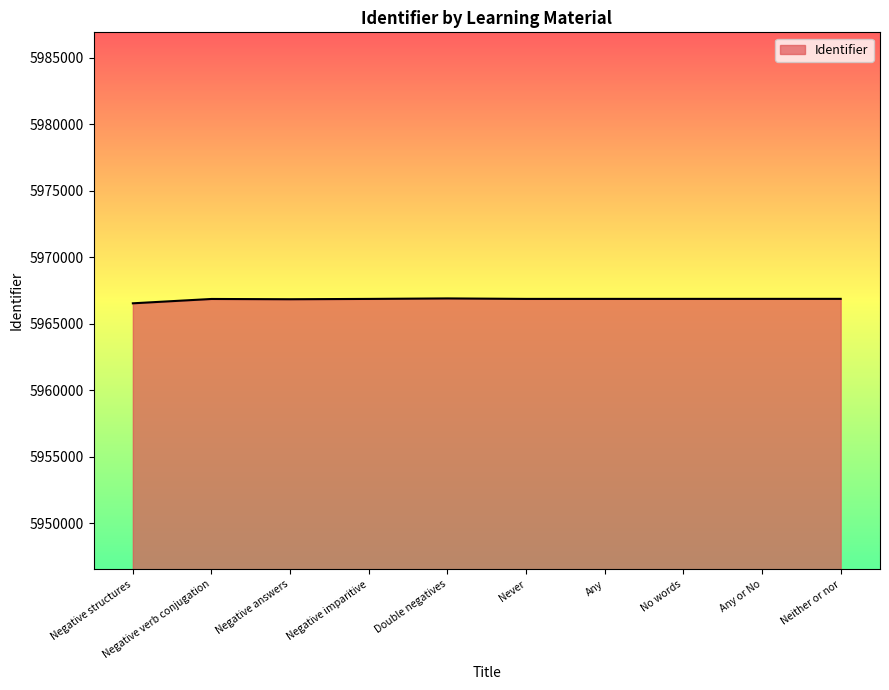

What is the approximate value at Negative answers?

5966848